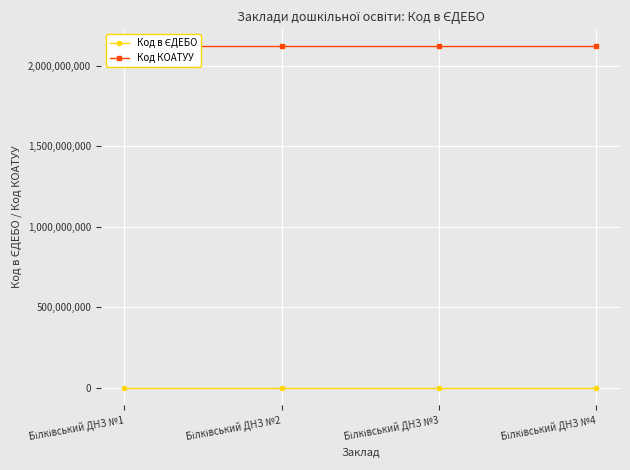

Which series has the largest range (max minus min)?

Код в ЄДЕБО